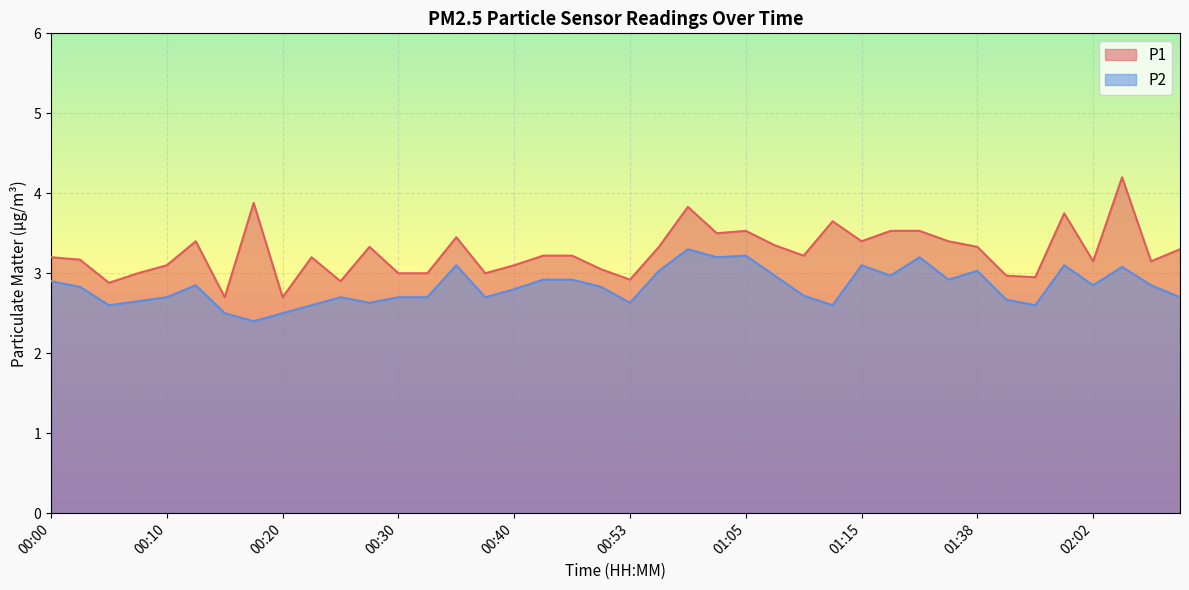

What is the sum of the P1 values at 00:35 and 00:20?

6.2